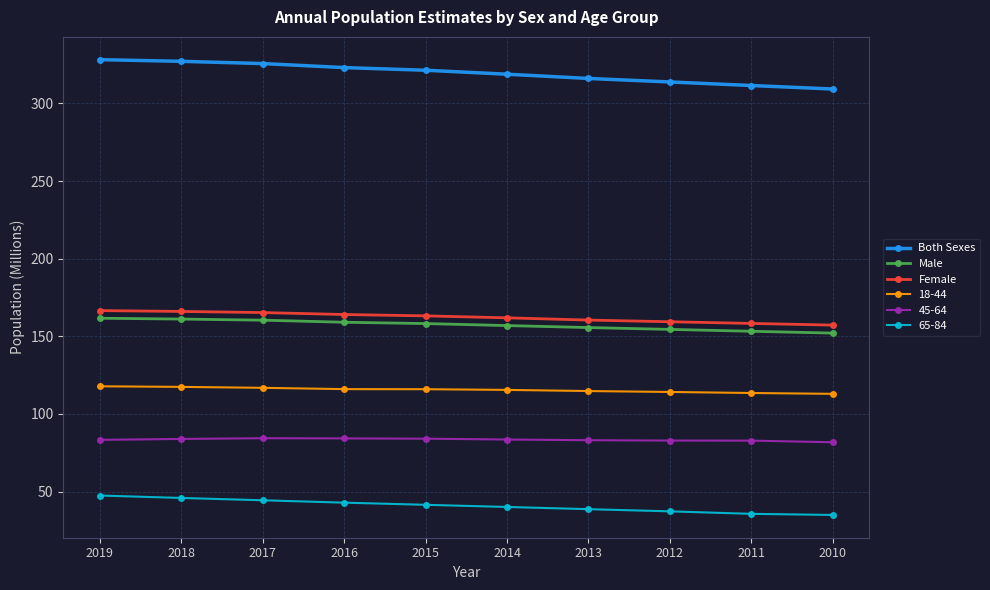

True or false: 65-84 and Female cross at least once.

False